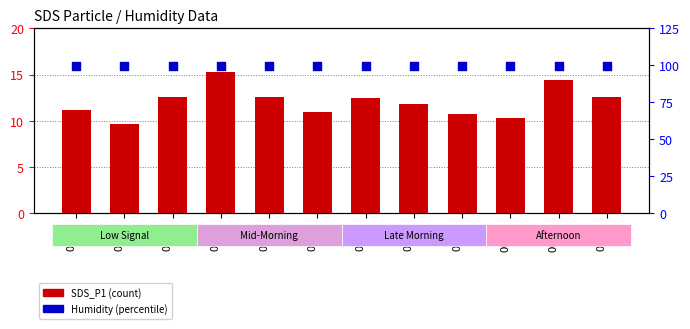

At which category is the sum across all series the highest?

00:07